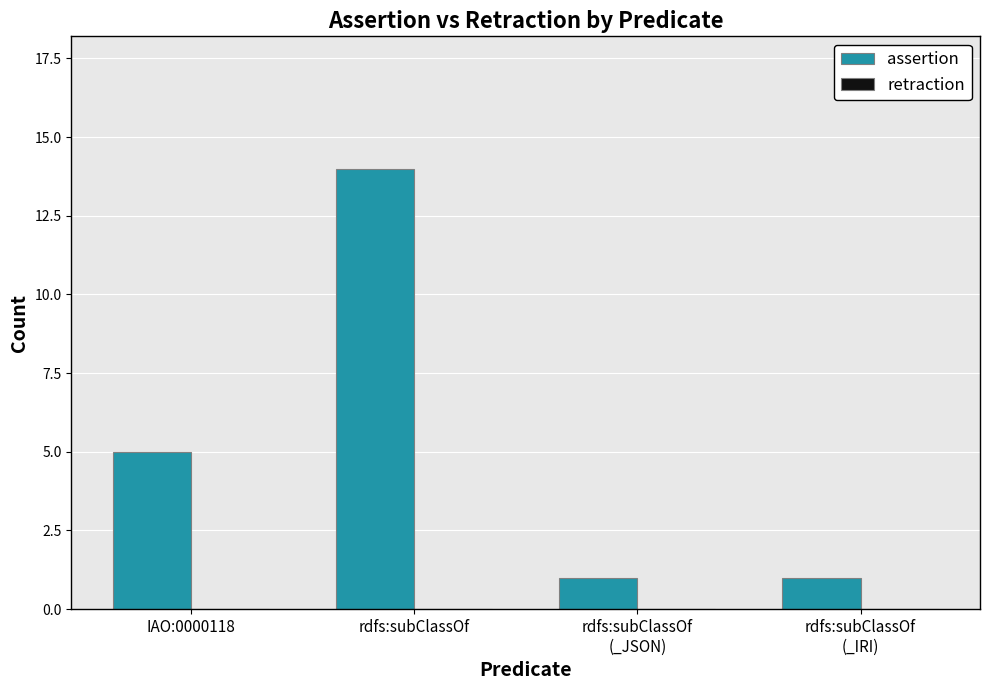

At which category does the chart reach its peak across all series?

rdfs:subClassOf